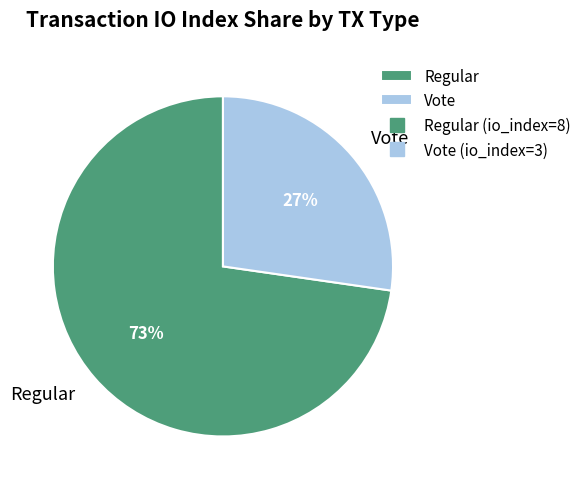

Rank the categories by value from highest to lowest.

Regular, Vote